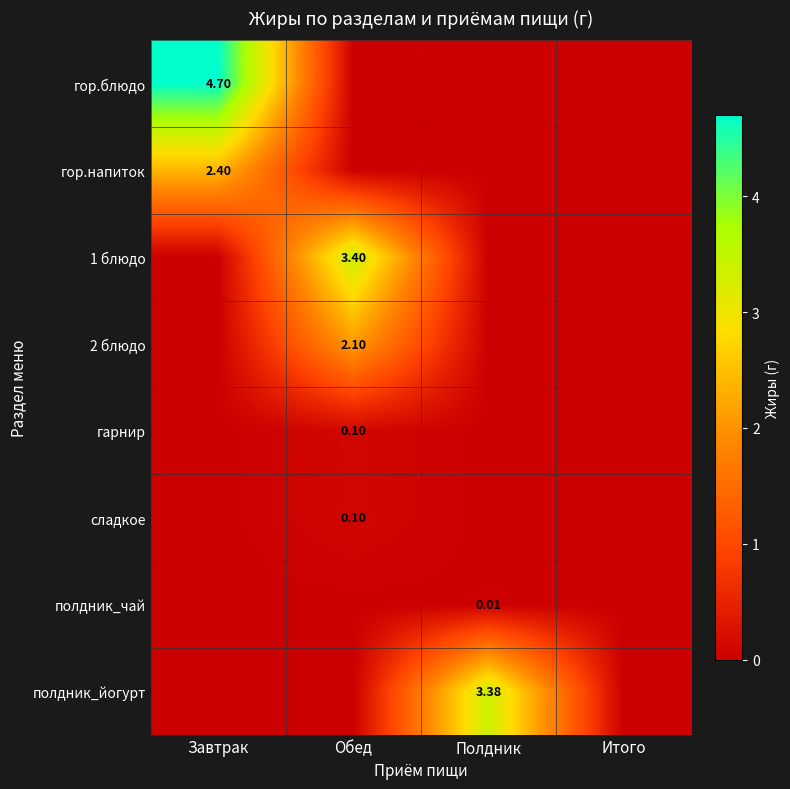

The value of полдник_йогурт at Обед is -1.3. True or false?

False